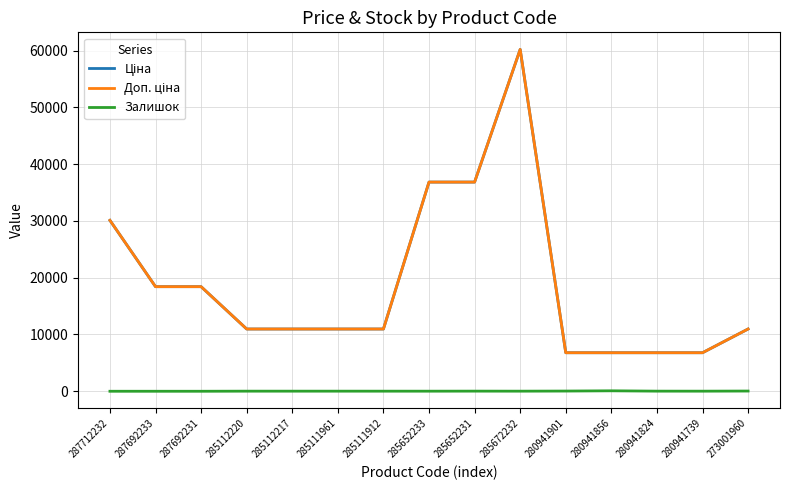

At which category is the sum across all series the highest?

285672232